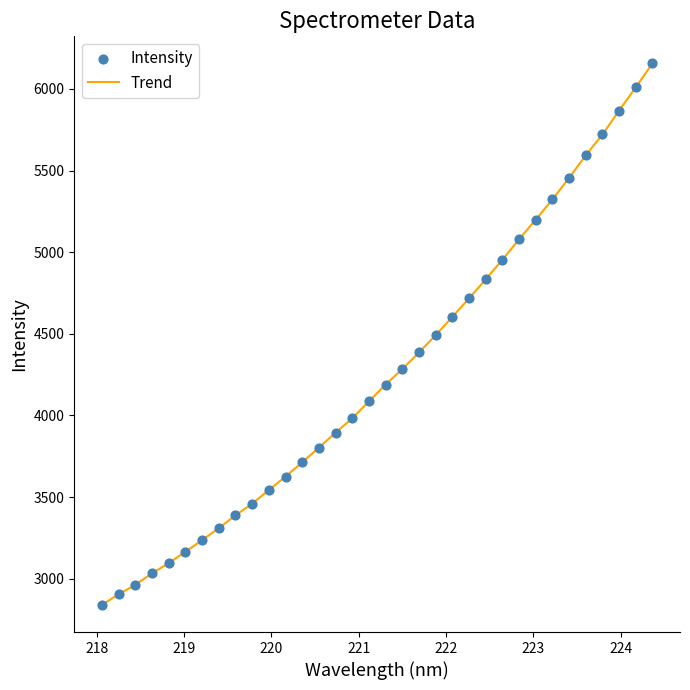

What is the greatest value displayed?

6156.6